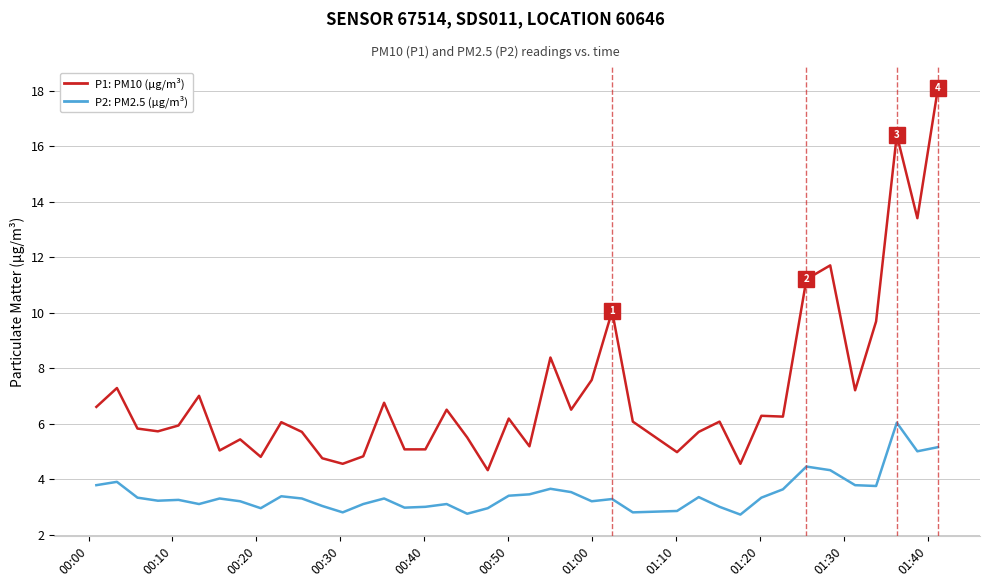

What is the smallest value displayed?

2.7